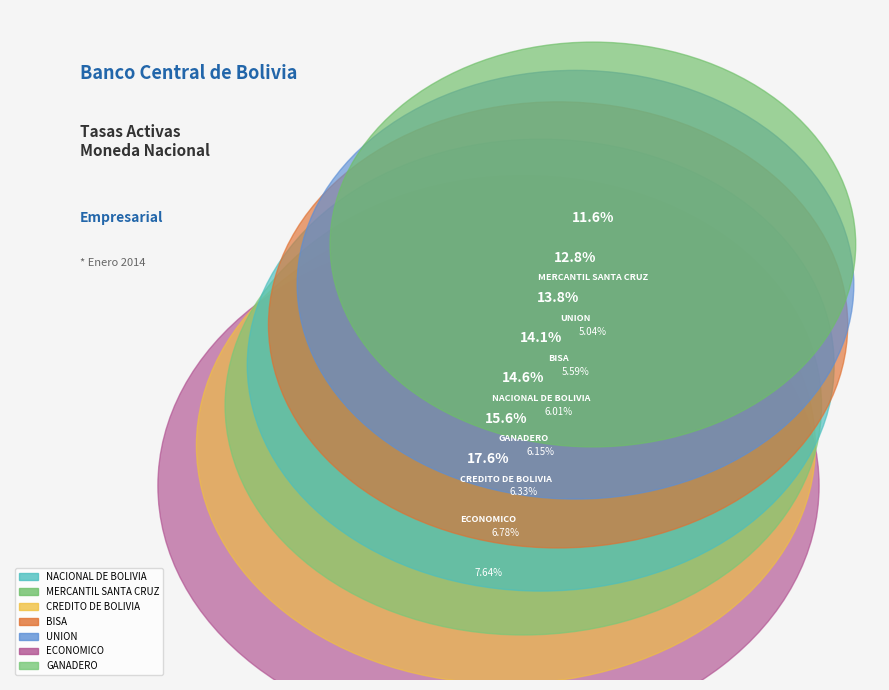

To the nearest percent, what is the difference between the largest and smallest slice percentages?

6%